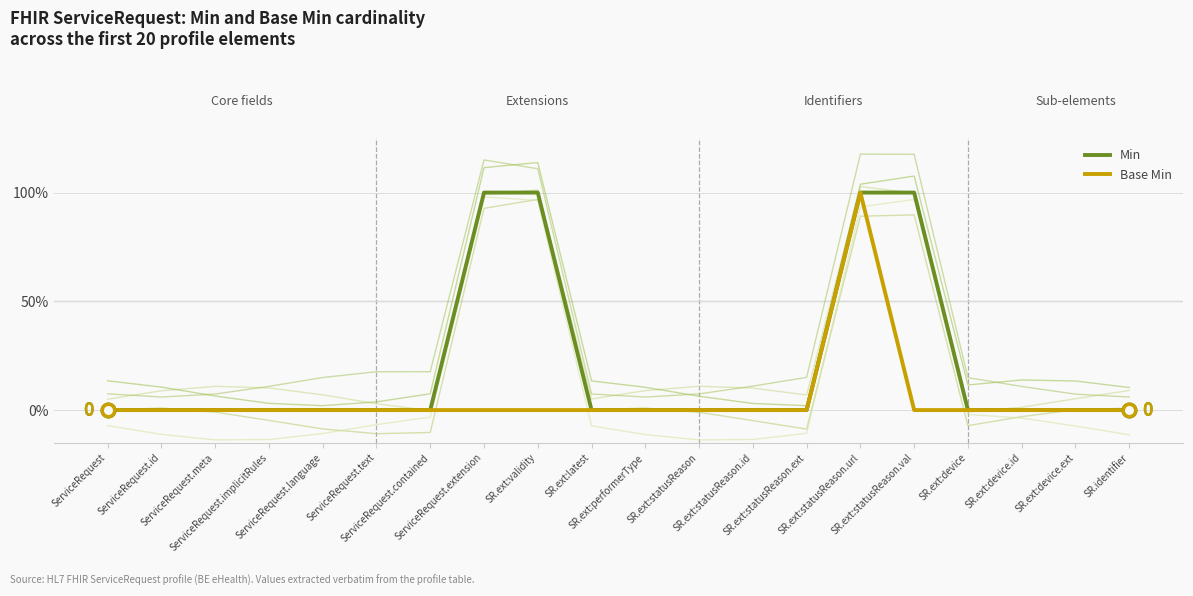

List the series in order of their overall mean, lowest first.

Base Min, Min